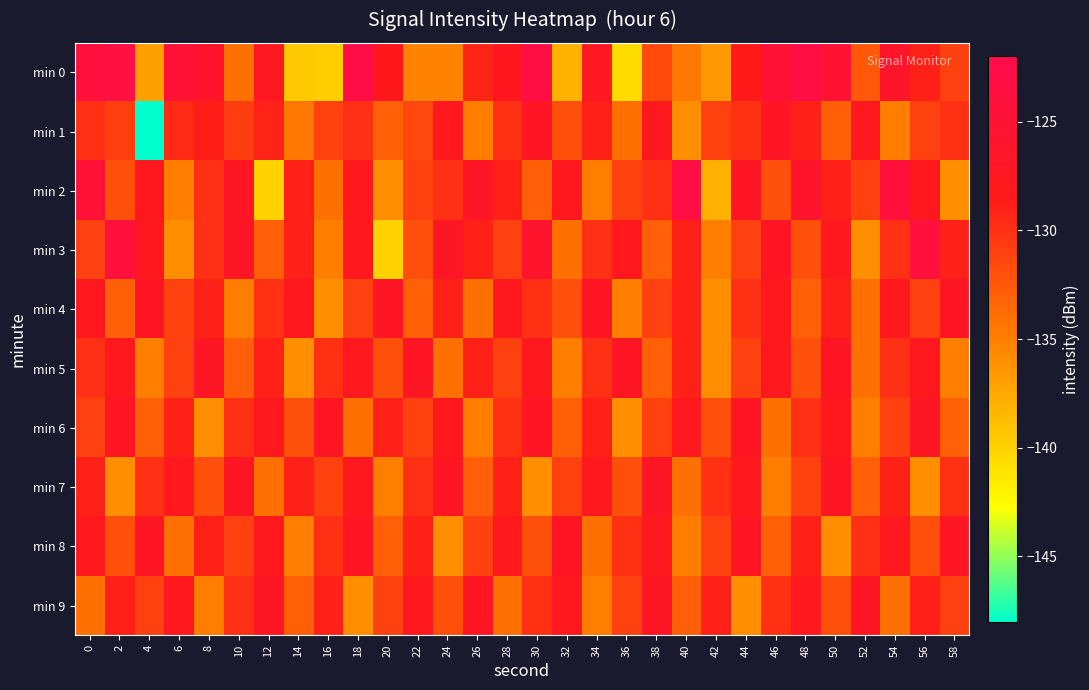

Reading right to left, extract all data points from this chart.

min 0: 58=-131.0	56=-129.1	54=-126.5	52=-132.5	50=-125.2	48=-123.1	46=-124.8	44=-128.6	42=-136.5	40=-134.5	38=-131.6	36=-140.6	34=-127.5	32=-138.2	30=-123.2	28=-127.6	26=-129.3	24=-135.2	22=-135.2	20=-128.3	18=-122.7	16=-139.7	14=-139.5	12=-127.3	10=-134.0	8=-126.2	6=-124.8	4=-136.9	2=-123.3	0=-123.9
min 1: 58=-130.0	56=-131.0	54=-135.0	52=-128.0	50=-133.0	48=-129.0	46=-127.0	44=-130.0	42=-131.0	40=-136.0	38=-128.0	36=-134.0	34=-129.0	32=-132.0	30=-127.0	28=-130.0	26=-135.0	24=-128.0	22=-131.5	20=-133.0	18=-129.9	16=-131.0	14=-134.6	12=-129.1	10=-130.7	8=-128.7	6=-129.6	4=-147.9	2=-130.9	0=-129.9
min 2: 58=-136.0	56=-128.0	54=-124.0	52=-131.0	50=-129.0	48=-126.0	46=-132.0	44=-127.0	42=-138.0	40=-123.0	38=-130.0	36=-131.0	34=-135.0	32=-128.0	30=-133.0	28=-129.0	26=-127.0	24=-130.0	22=-131.0	20=-136.0	18=-128.0	16=-134.0	14=-129.0	12=-140.0	10=-127.0	8=-130.0	6=-135.0	4=-128.0	2=-132.0	0=-125.0
min 3: 58=-129.0	56=-124.0	54=-130.0	52=-136.0	50=-128.0	48=-132.0	46=-127.0	44=-131.0	42=-135.0	40=-129.0	38=-133.0	36=-128.0	34=-130.0	32=-134.0	30=-126.0	28=-131.0	26=-129.0	24=-127.0	22=-132.0	20=-140.0	18=-128.0	16=-135.0	14=-129.0	12=-133.0	10=-127.0	8=-130.0	6=-136.0	4=-128.0	2=-124.0	0=-131.0
min 4: 58=-127.0	56=-131.0	54=-128.0	52=-134.0	50=-129.0	48=-133.0	46=-128.0	44=-130.0	42=-136.0	40=-129.0	38=-131.0	36=-135.0	34=-127.0	32=-132.0	30=-130.0	28=-128.0	26=-134.0	24=-129.0	22=-133.0	20=-127.0	18=-131.0	16=-136.0	14=-128.0	12=-130.0	10=-135.0	8=-129.0	6=-131.0	4=-127.0	2=-133.0	0=-128.0
min 5: 58=-135.0	56=-128.0	54=-130.0	52=-134.0	50=-127.0	48=-132.0	46=-128.0	44=-131.0	42=-136.0	40=-129.0	38=-133.0	36=-127.0	34=-130.0	32=-135.0	30=-128.0	28=-131.0	26=-129.0	24=-134.0	22=-127.0	20=-132.0	18=-128.0	16=-130.0	14=-136.0	12=-129.0	10=-133.0	8=-127.0	6=-131.0	4=-135.0	2=-128.0	0=-130.0
min 6: 58=-133.0	56=-127.0	54=-131.0	52=-135.0	50=-128.0	48=-130.0	46=-134.0	44=-127.0	42=-132.0	40=-128.0	38=-131.0	36=-136.0	34=-129.0	32=-133.0	30=-127.0	28=-130.0	26=-135.0	24=-128.0	22=-131.0	20=-129.0	18=-134.0	16=-127.0	14=-132.0	12=-128.0	10=-130.0	8=-136.0	6=-129.0	4=-133.0	2=-127.0	0=-131.0
min 7: 58=-130.0	56=-136.0	54=-129.0	52=-133.0	50=-127.0	48=-131.0	46=-135.0	44=-128.0	42=-130.0	40=-134.0	38=-127.0	36=-132.0	34=-128.0	32=-131.0	30=-136.0	28=-129.0	26=-133.0	24=-127.0	22=-130.0	20=-135.0	18=-128.0	16=-131.0	14=-129.0	12=-134.0	10=-127.0	8=-132.0	6=-128.0	4=-130.0	2=-136.0	0=-129.0
min 8: 58=-127.0	56=-132.0	54=-128.0	52=-130.0	50=-136.0	48=-129.0	46=-133.0	44=-127.0	42=-131.0	40=-135.0	38=-128.0	36=-130.0	34=-134.0	32=-127.0	30=-132.0	28=-128.0	26=-131.0	24=-136.0	22=-129.0	20=-133.0	18=-127.0	16=-130.0	14=-135.0	12=-128.0	10=-131.0	8=-129.0	6=-134.0	4=-127.0	2=-132.0	0=-128.0
min 9: 58=-131.0	56=-129.0	54=-134.0	52=-127.0	50=-132.0	48=-128.0	46=-130.0	44=-136.0	42=-129.0	40=-133.0	38=-127.0	36=-131.0	34=-135.0	32=-128.0	30=-130.0	28=-134.0	26=-127.0	24=-132.0	22=-128.0	20=-131.0	18=-136.0	16=-129.0	14=-133.0	12=-127.0	10=-130.0	8=-135.0	6=-128.0	4=-131.0	2=-129.0	0=-134.0